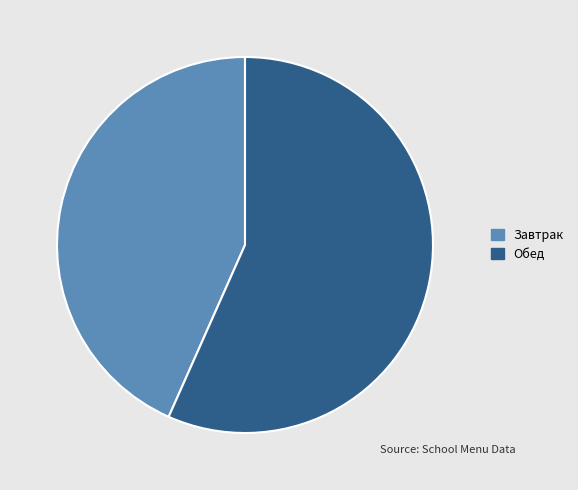

Is it true that Обед is 57% of the pie?

True